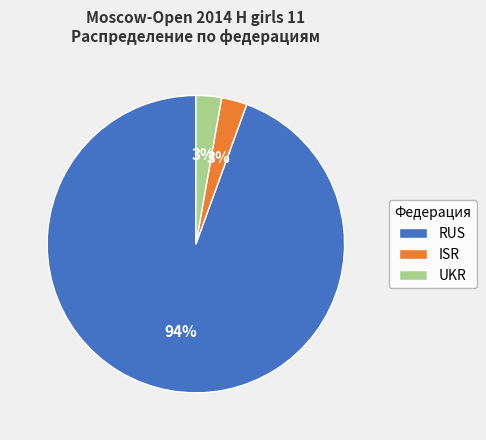

Between ISR and RUS, which is larger?

RUS